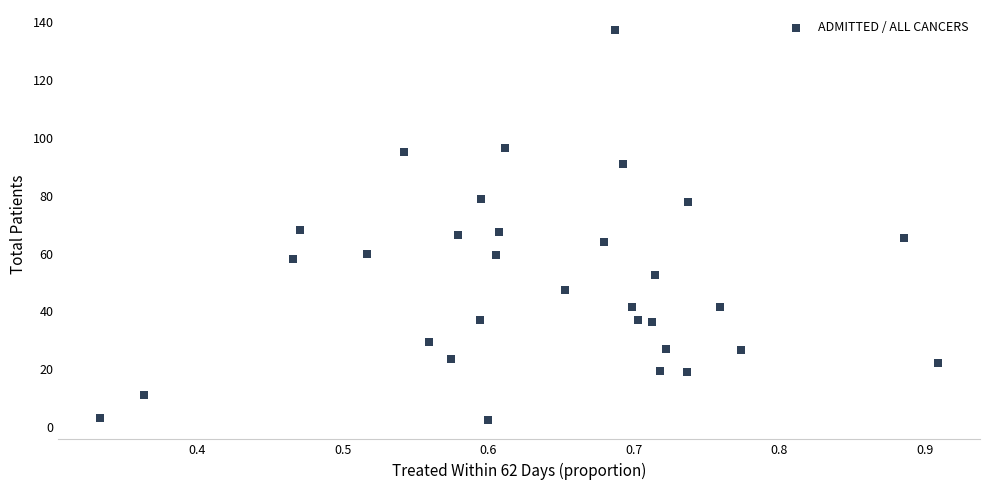

What is the range of Y values (max minus min)?

135.0